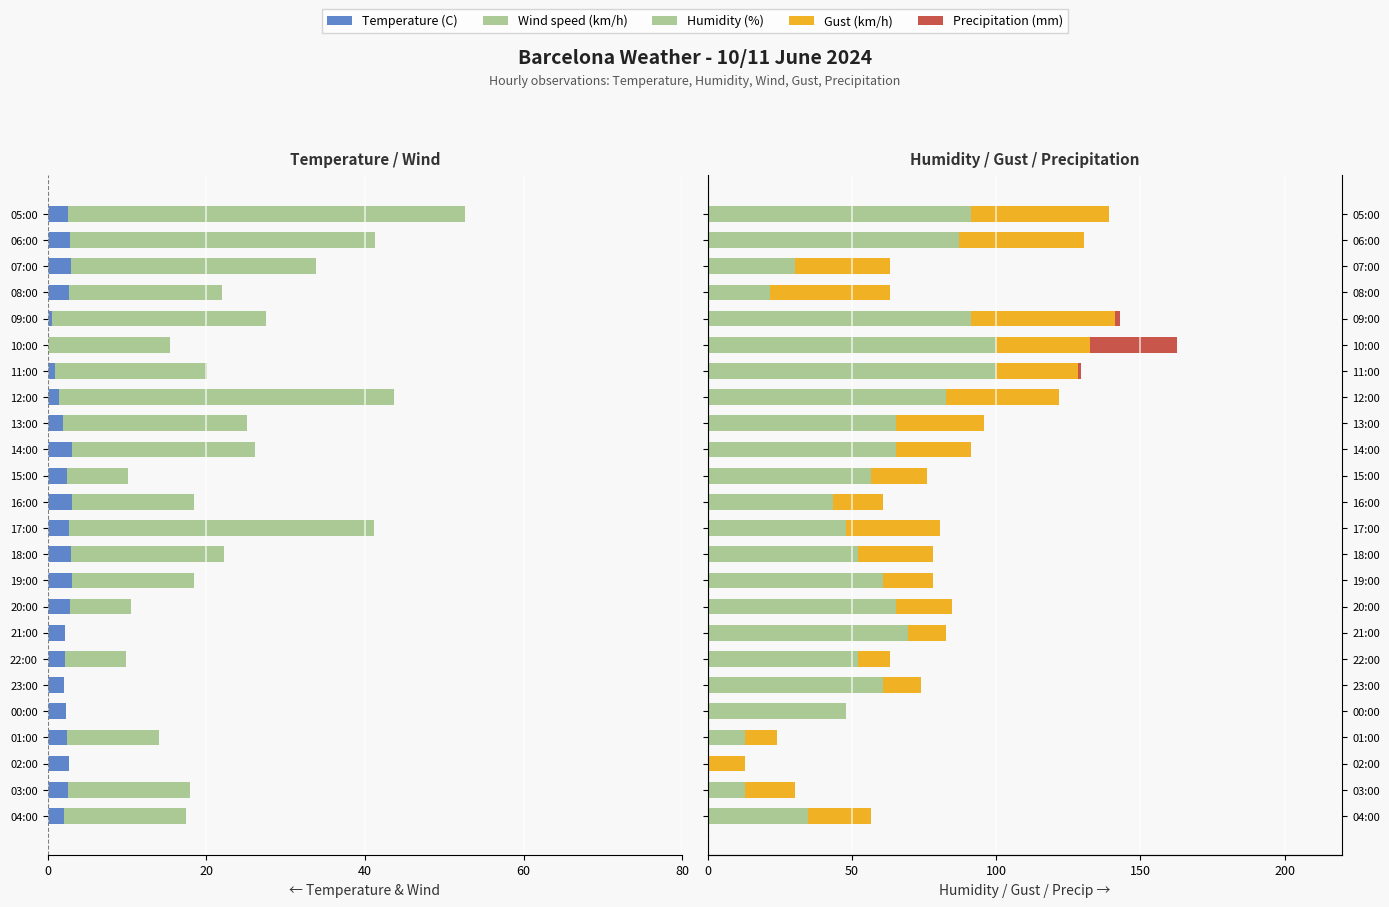

Is the value of Humidity (%) at 01:00 greater than the value of Precipitation (mm) at 18:00?

Yes